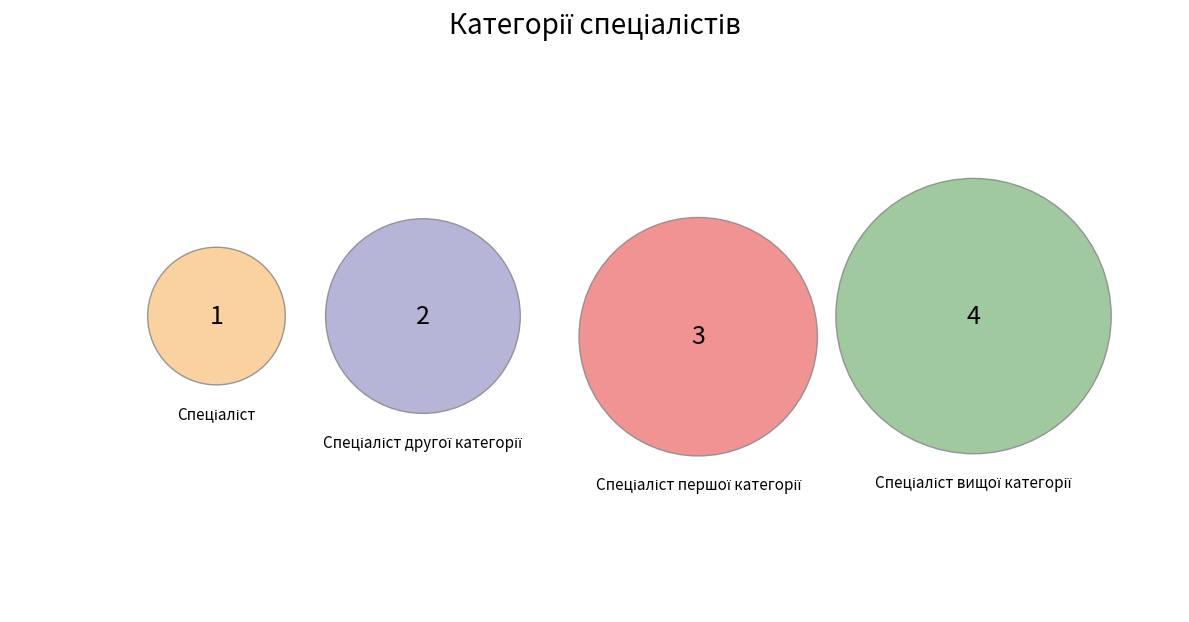

How many slices are in this pie chart?

4